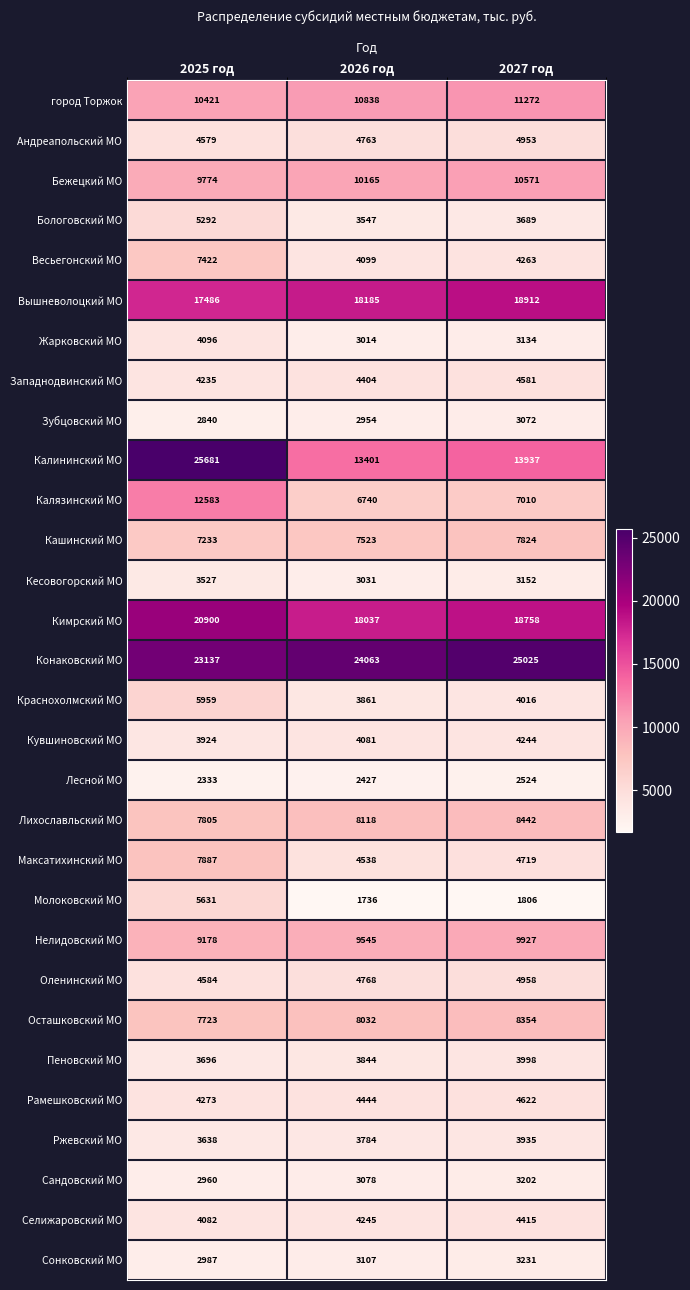

Count the number of categories in the chart.

3